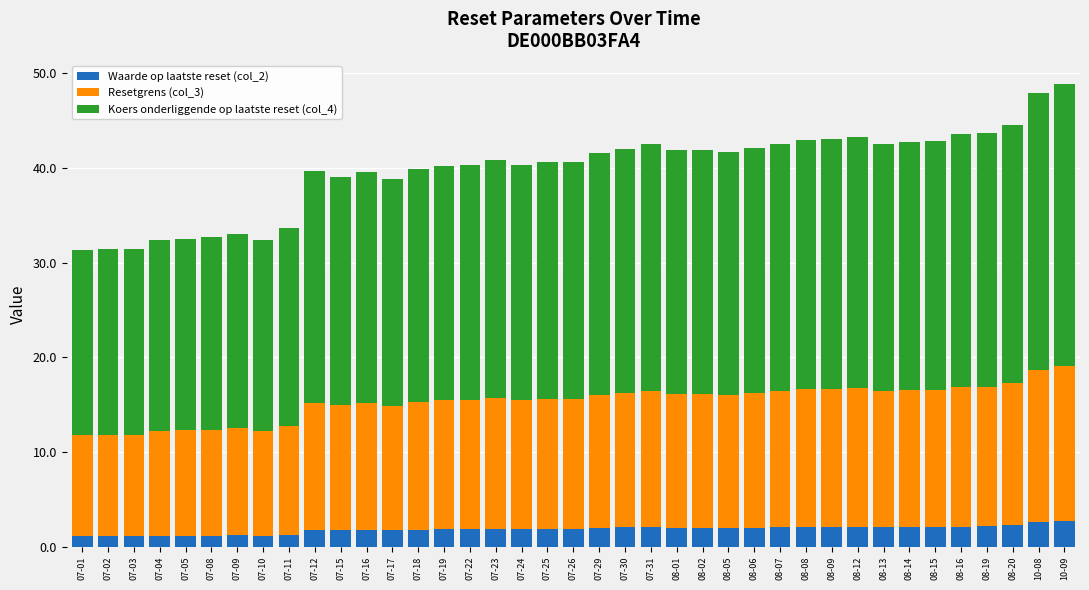

What is the highest value of the Waarde op laatste reset (col_2) series?

2.7